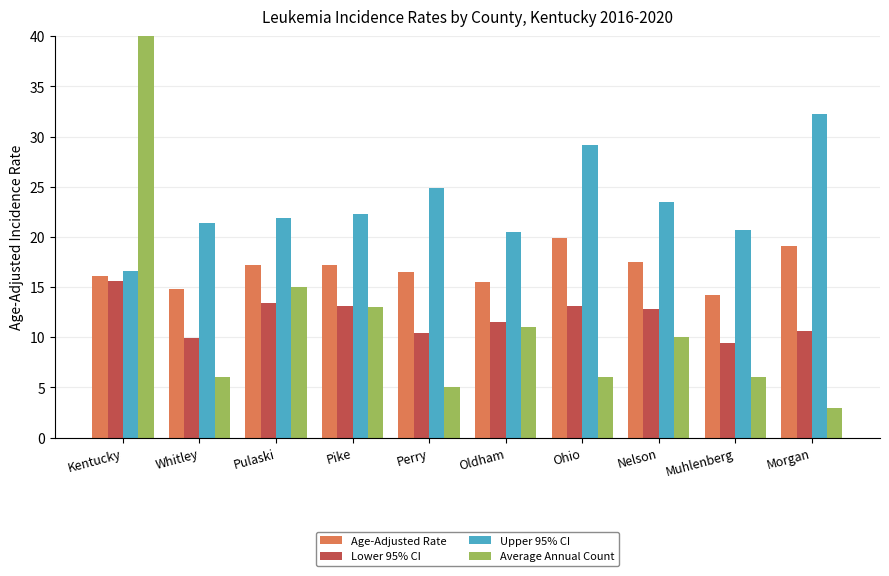

List the series in order of their peak value, lowest first.

Lower 95% CI, Age-Adjusted Rate, Upper 95% CI, Average Annual Count